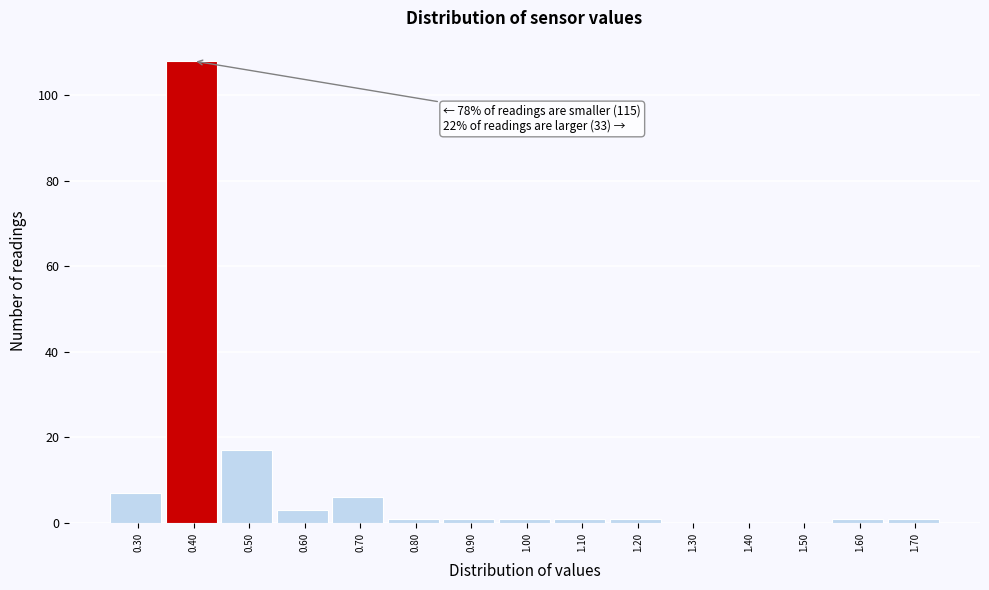

Reading right to left, list all the values displayed in this chart.

1.70=1	1.60=1	1.50=0	1.40=0	1.30=0	1.20=1	1.10=1	1.00=1	0.90=1	0.80=1	0.70=6	0.60=3	0.50=17	0.40=108	0.30=7